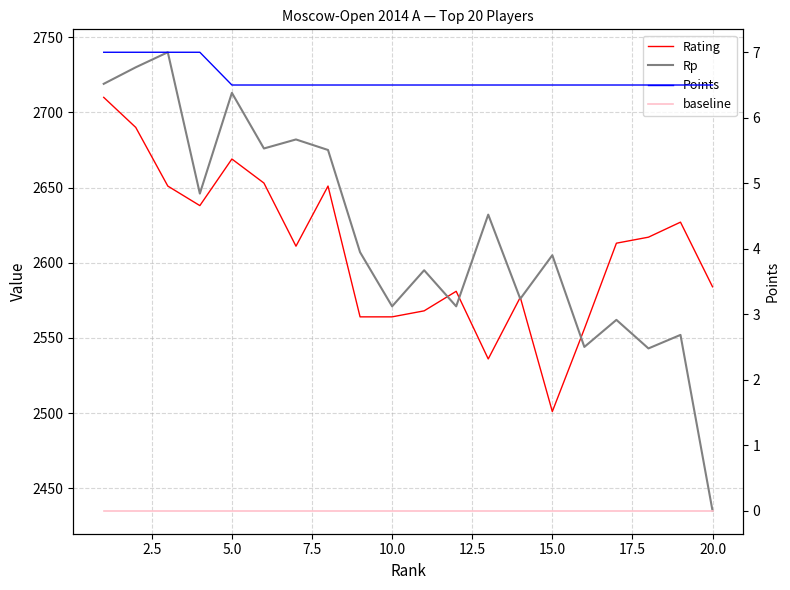

What is the lowest value of the Rp series?

2435.0